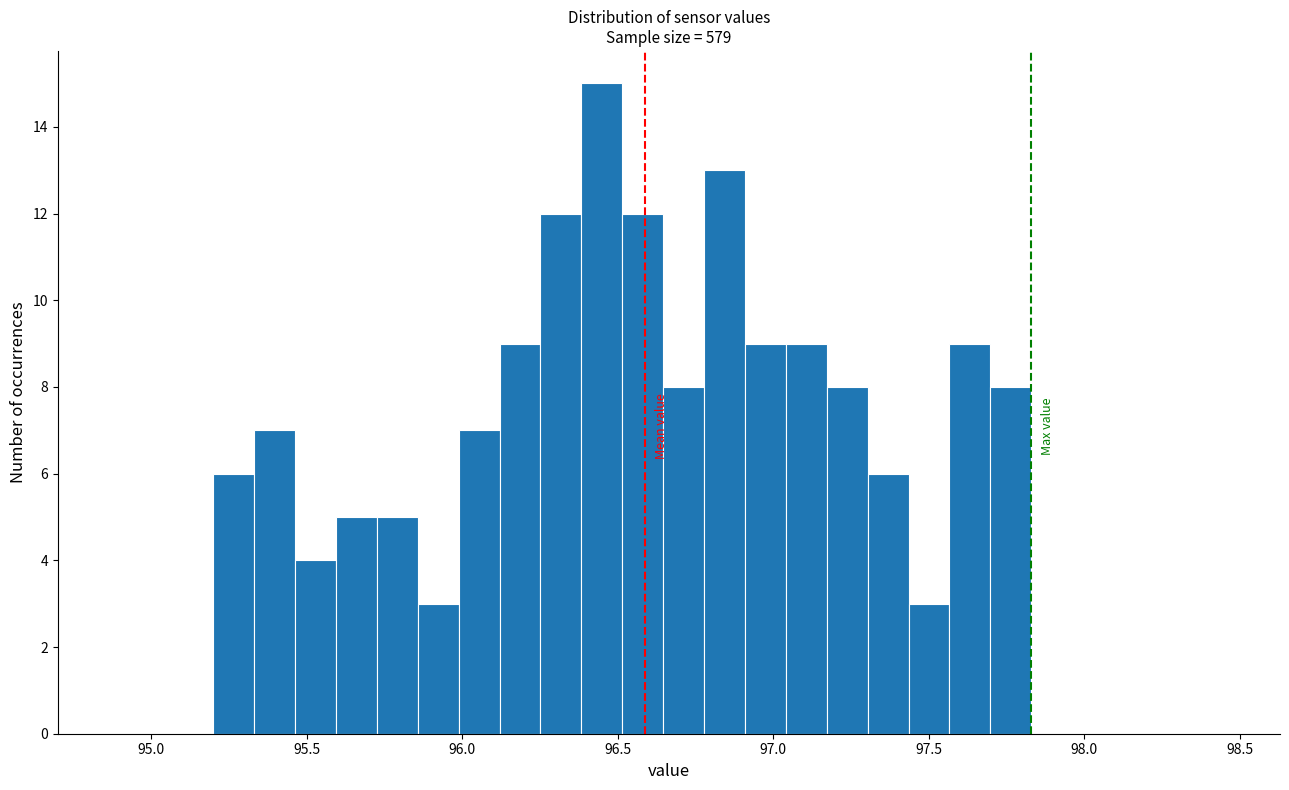

Around what value on the x-axis is the tallest bar? Give the approximate position of its centre, as read against the axis.

96.45